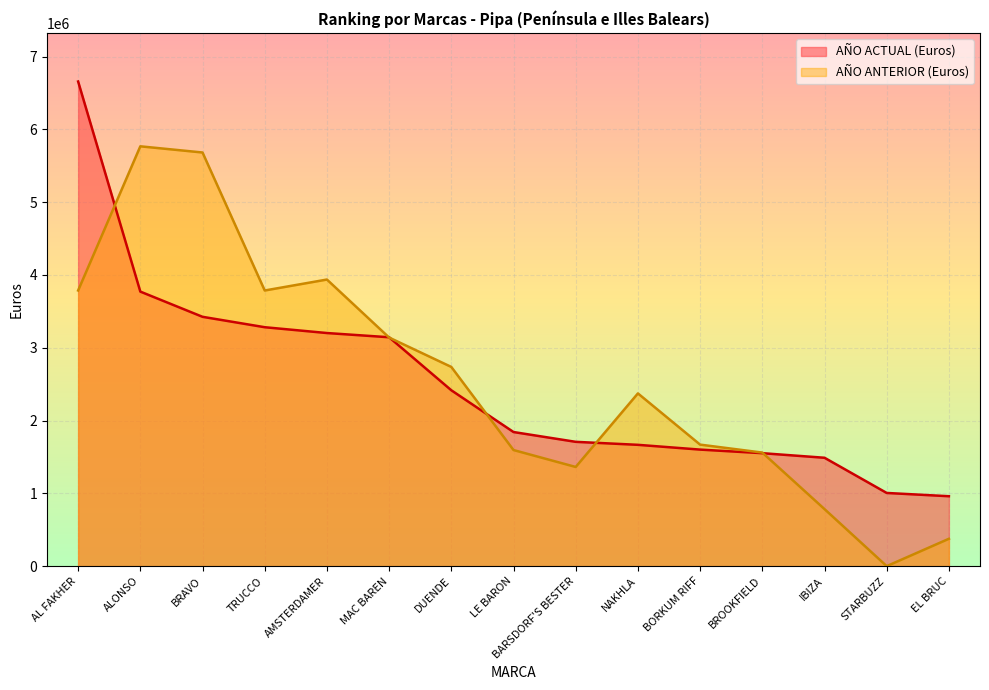

Which series has the largest total across all categories?

AÑO ANTERIOR (Euros)